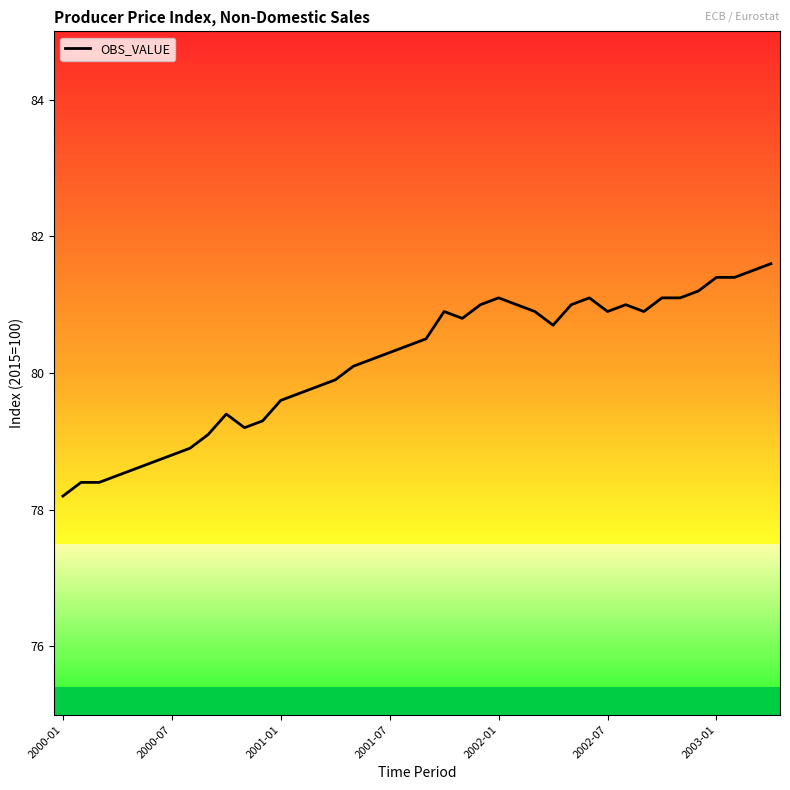

Reading left to right, list all the values displayed in this chart.

78.2	78.4	78.4	78.5	78.6	78.7	78.8	78.9	79.1	79.4	79.2	79.3	79.6	79.7	79.8	79.9	80.1	80.2	80.3	80.4	80.5	80.9	80.8	81.0	81.1	81.0	80.9	80.7	81.0	81.1	80.9	81.0	80.9	81.1	81.1	81.2	81.4	81.4	81.5	81.6